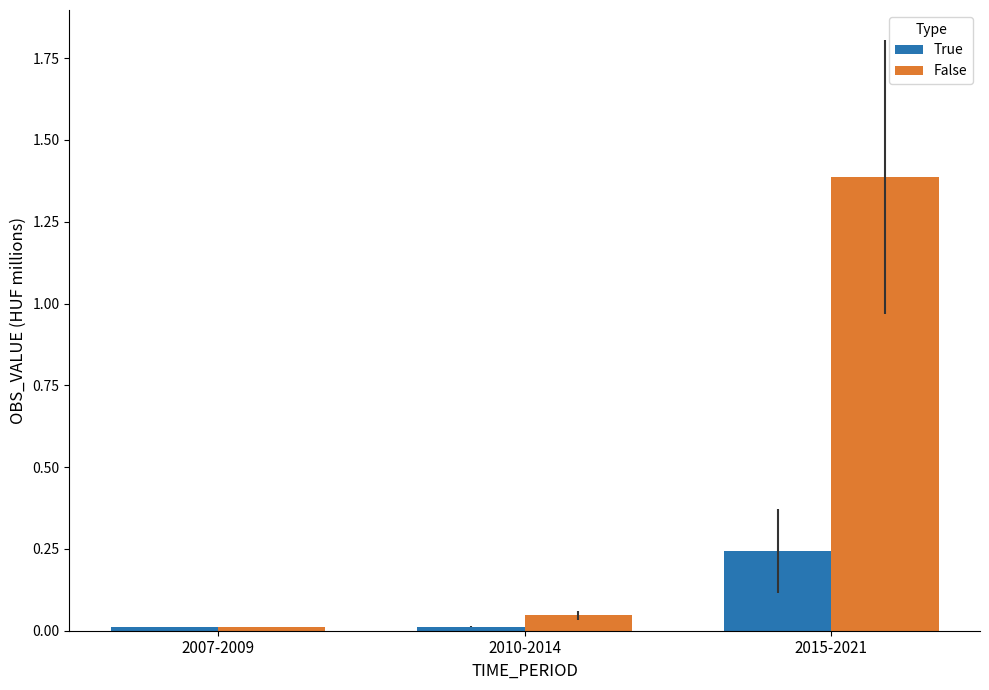

The value of True at 2010-2014 is 0.0. True or false?

True